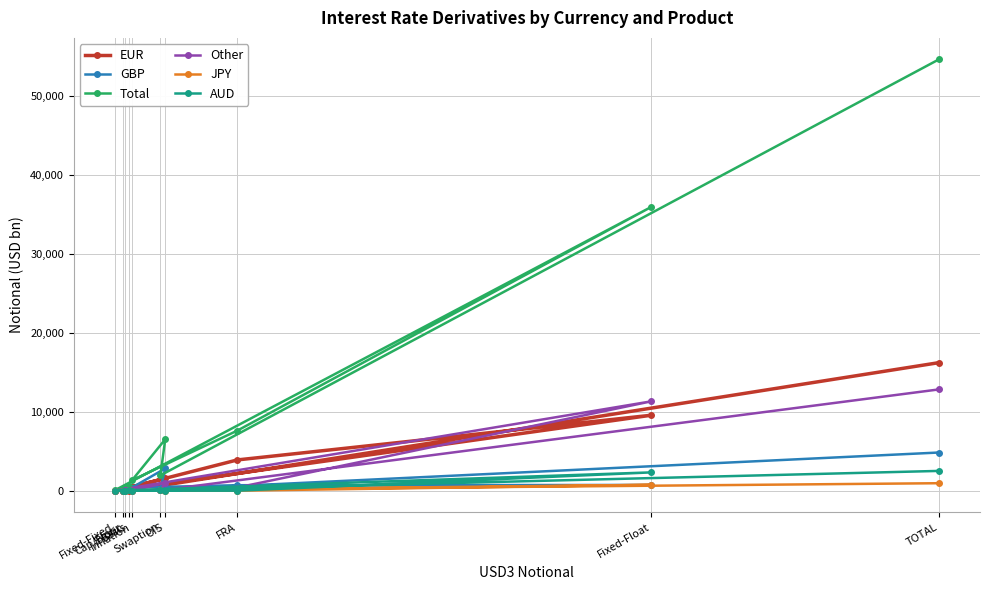

Reading left to right, transcribe all the data shown in this chart.

EUR: 7	19	60	1	9543	3894	490	1560	627	16201
GBP: 62	7	3	0	724	694	396	2811	133	4830
Total: 649	241	392	57	35881	7605	1317	6497	1935	54574
Other: 37	1	43	1	11297	401	18	982	35	12815
JPY: 77	0	13	0	744	1	1	23	88	946
AUD: 125	0	2	0	2314	0	0	15	46	2502